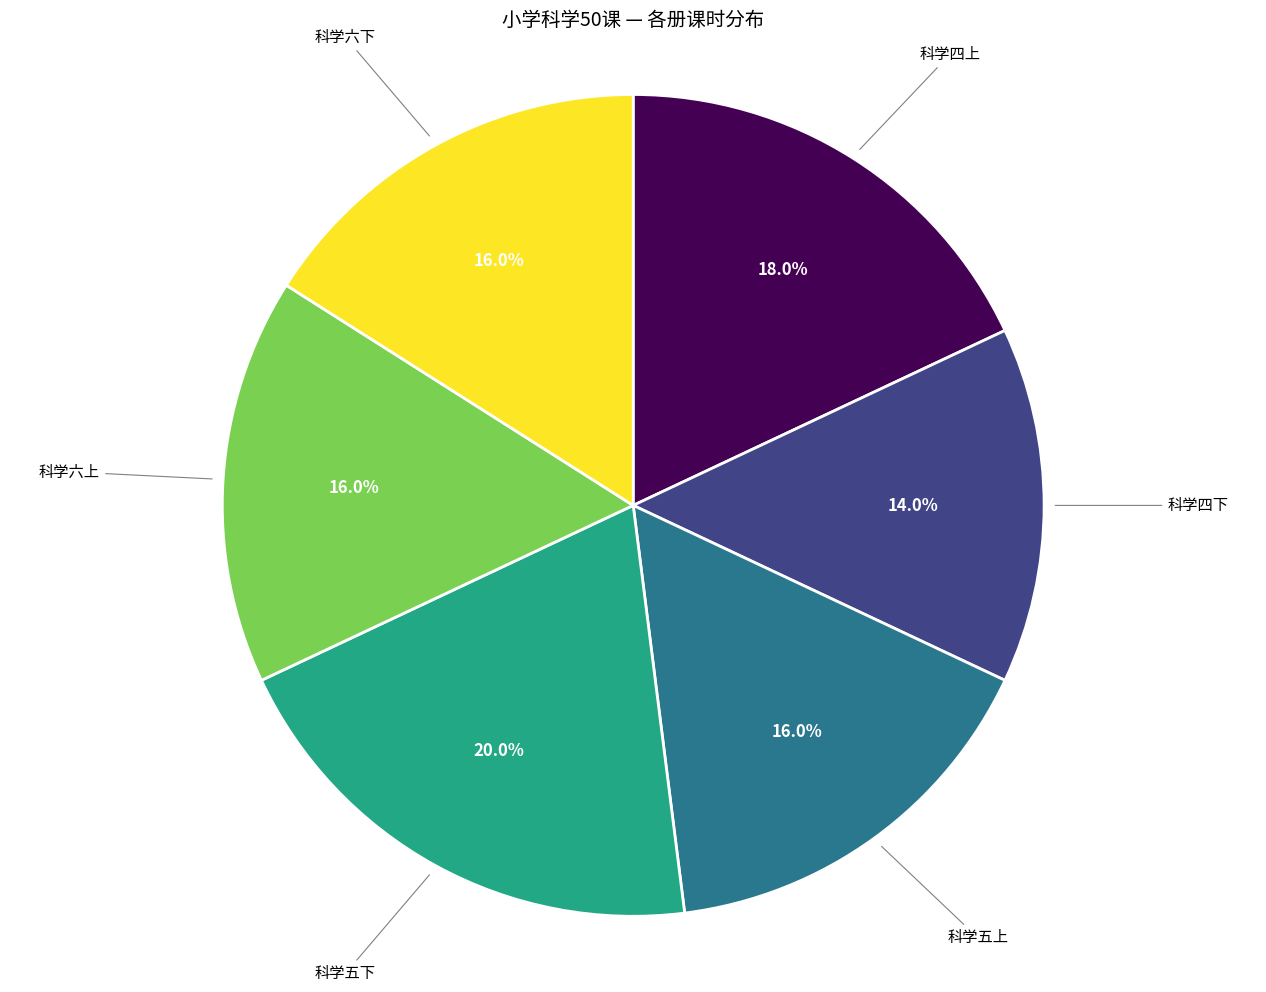

To the nearest percent, what is the combined percentage of 科学六上 and 科学五上?

32%